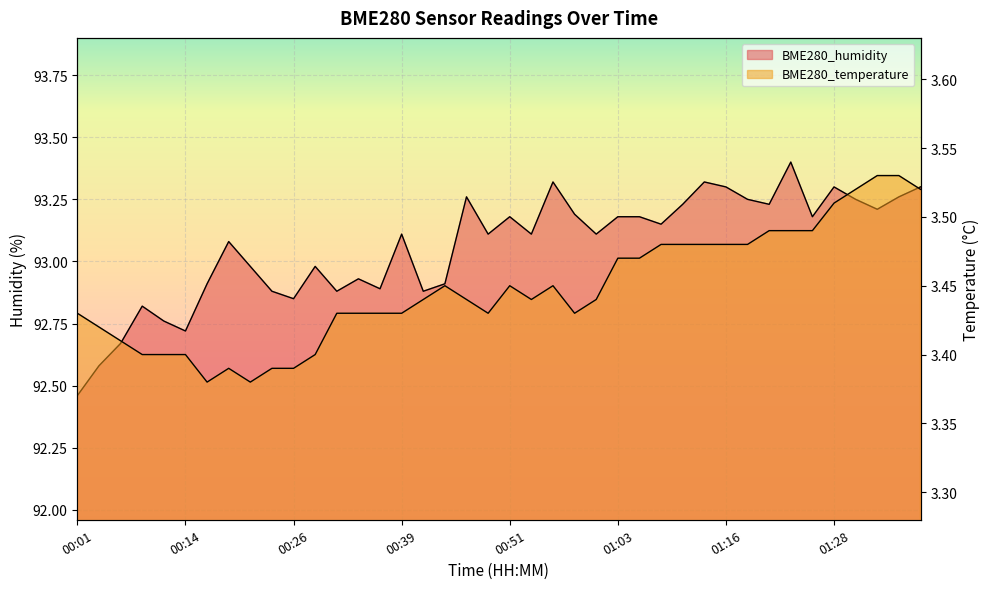

What is the minimum value for BME280_temperature?

3.4